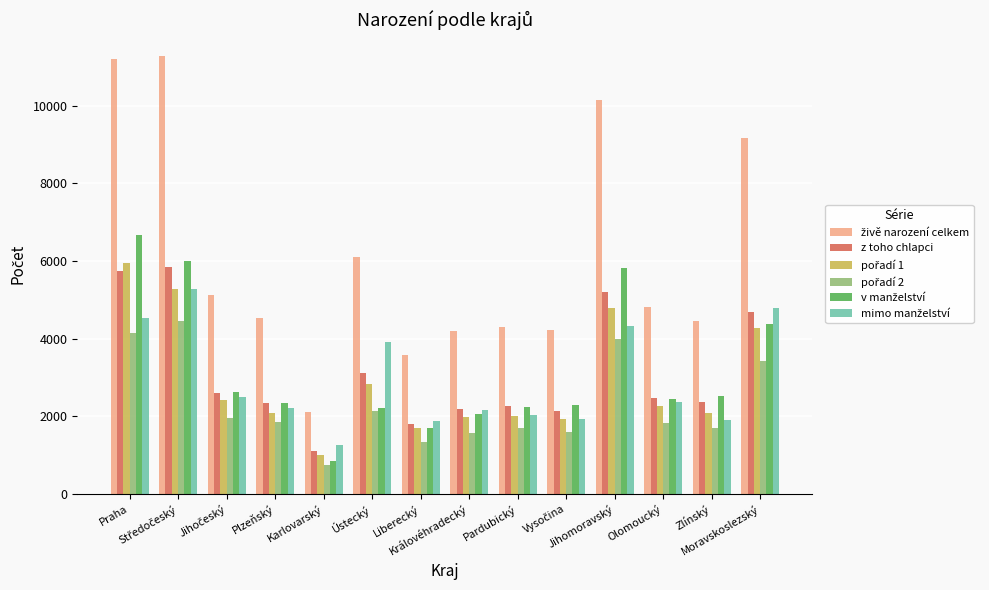

What is the sum of all z toho chlapci values?

43821